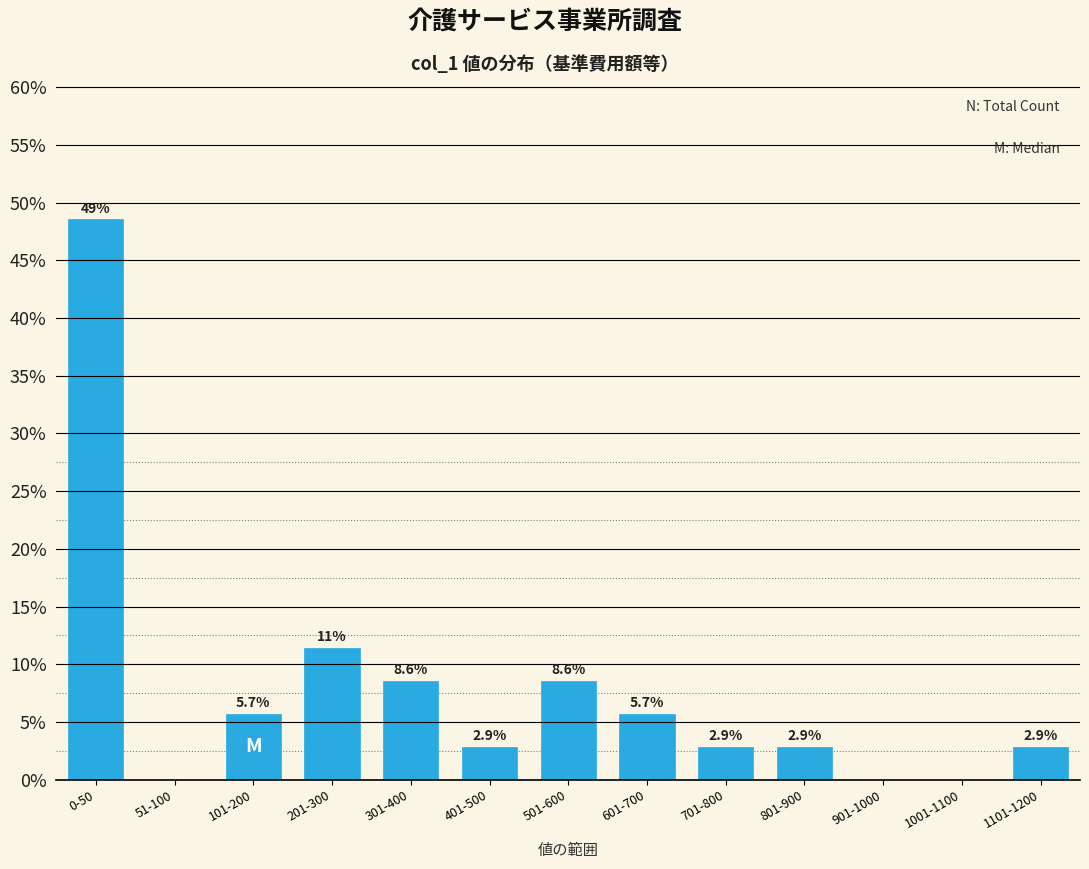

Reading left to right, what are all the values shown in this chart?

0-50=48.6	51-100=0.0	101-200=5.7	201-300=11.4	301-400=8.6	401-500=2.9	501-600=8.6	601-700=5.7	701-800=2.9	801-900=2.9	901-1000=0.0	1001-1100=0.0	1101-1200=2.9